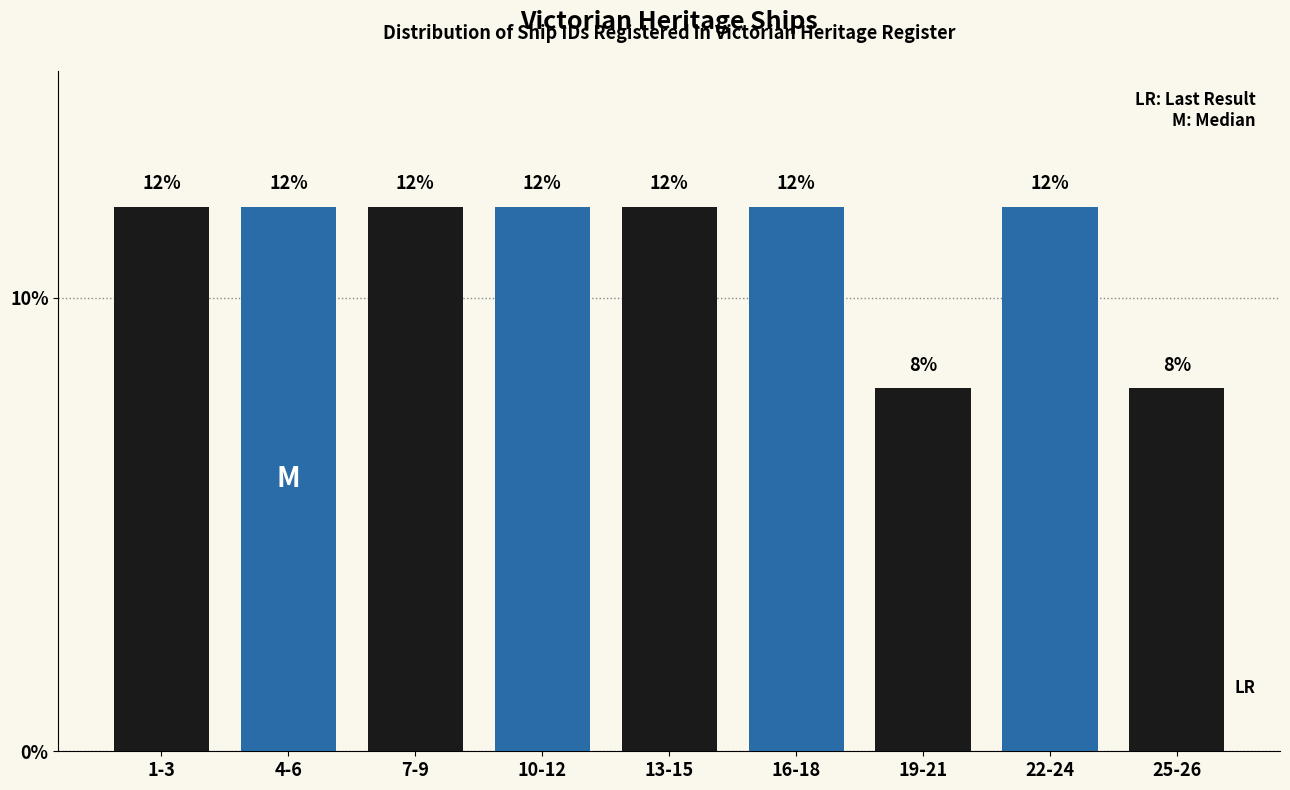

Reading left to right, transcribe all the data shown in this chart.

12	12	12	12	12	12	8	12	8